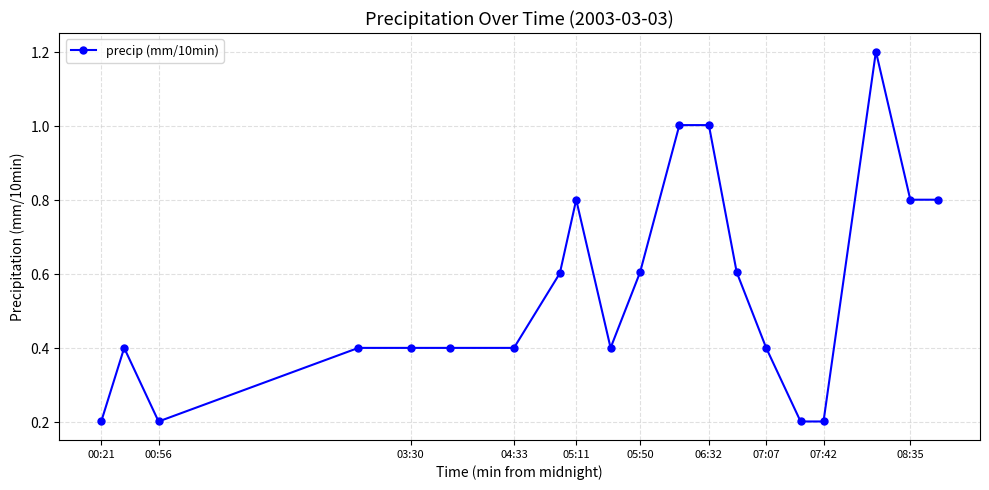

What is the difference between the second highest and second lowest values?

0.8